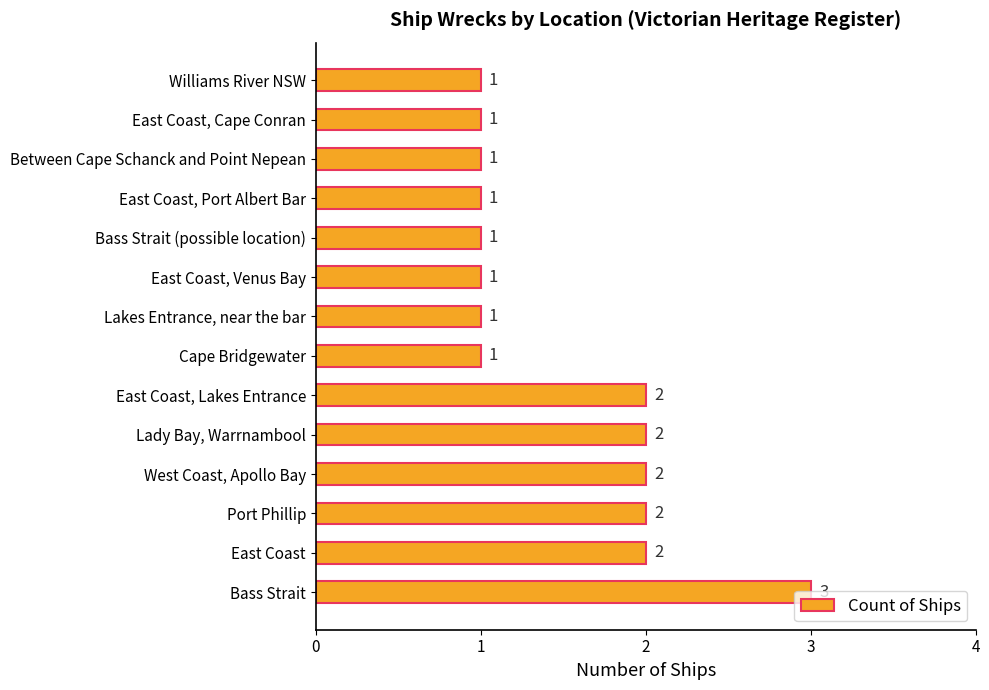

What is the difference between the maximum and second lowest values?

2